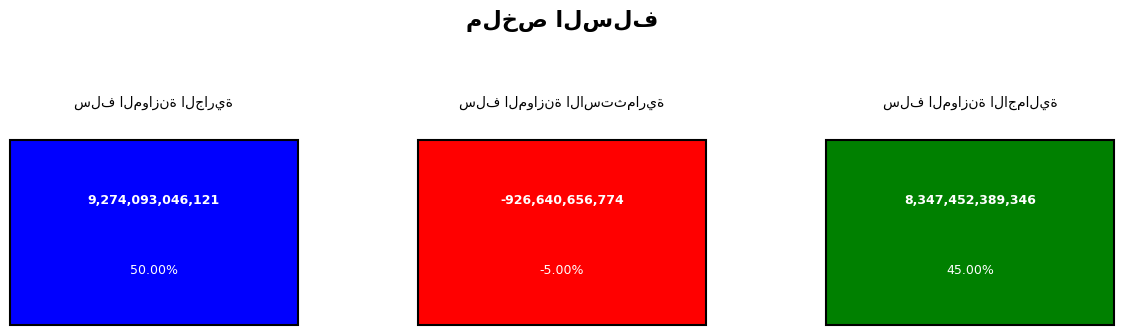

Reading right to left, transcribe all the data shown in this chart.

سلف الموازنة الاجمالية=8347452389346.5	سلف الموازنة الاستثمارية=-926640656774.5	سلف الموازنة الجارية=9274093046120.9